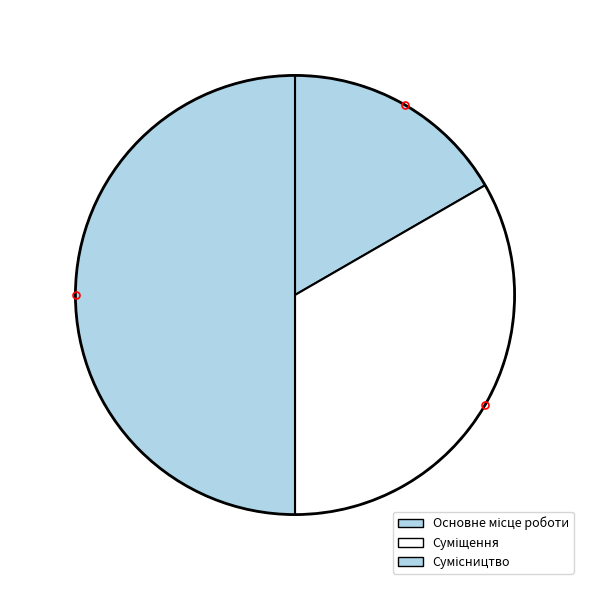

What is the largest slice in the pie chart?

Сумісництво